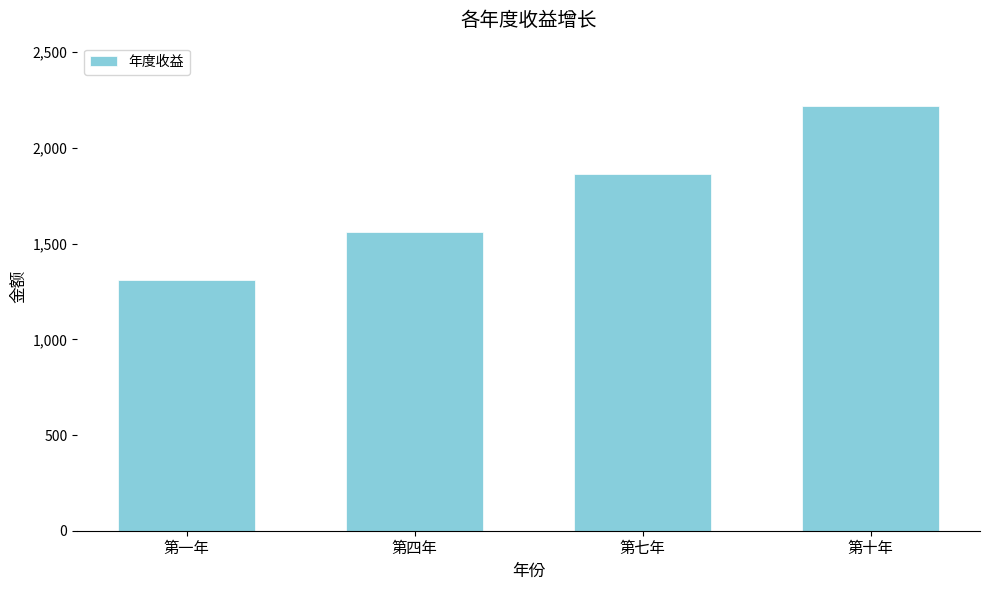

Reading left to right, list all the values displayed in this chart.

第一年=1312.3	第四年=1562.9	第七年=1861.5	第十年=2217.1